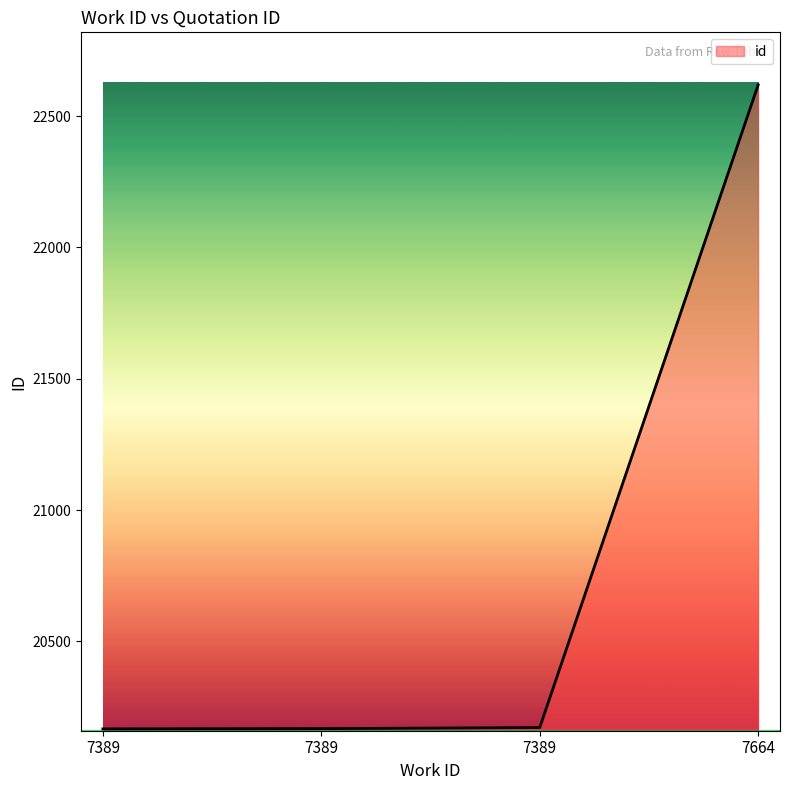

Reading left to right, what are all the values shown in this chart?

7389=20167	7389=20168	7389=20172	7664=22619